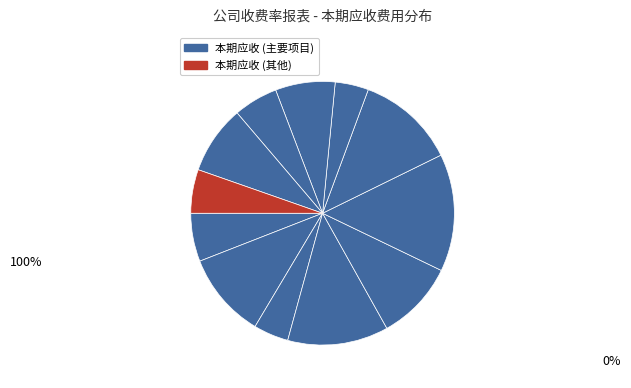

How many slices are in this pie chart?

12